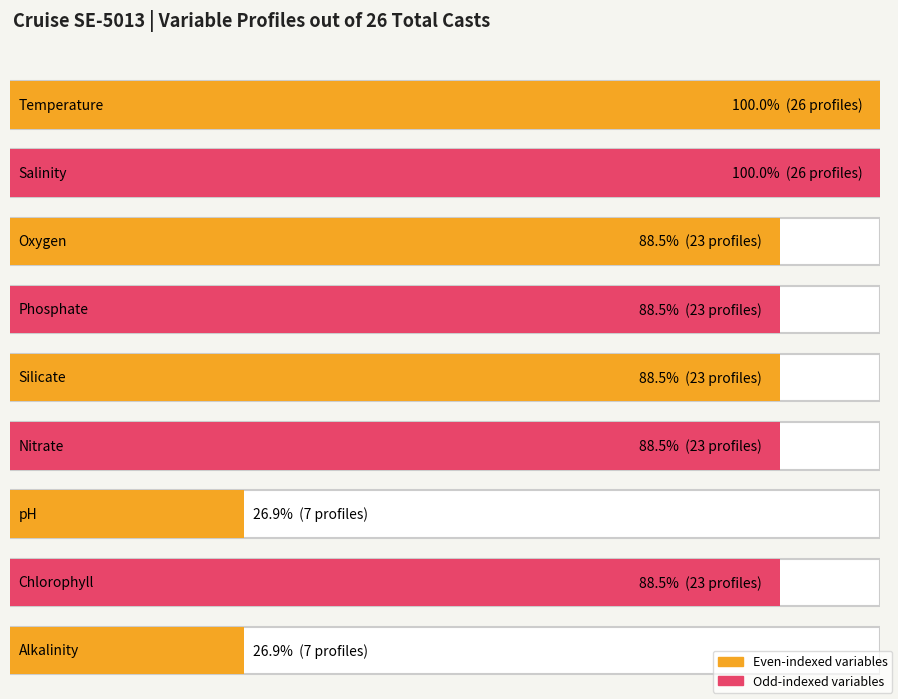

How many data points are above 23?

2